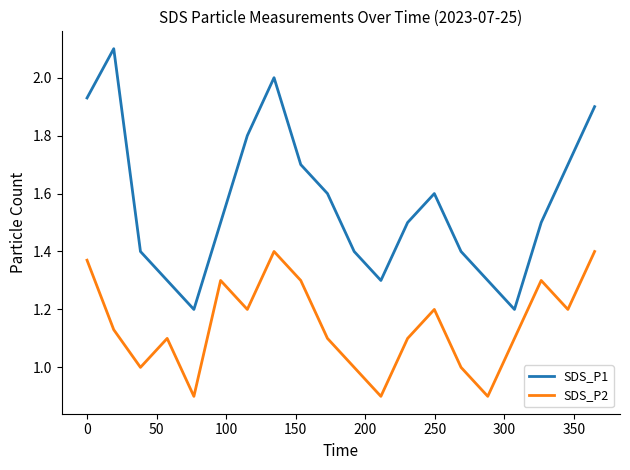

How many categories are shown in the chart?

20